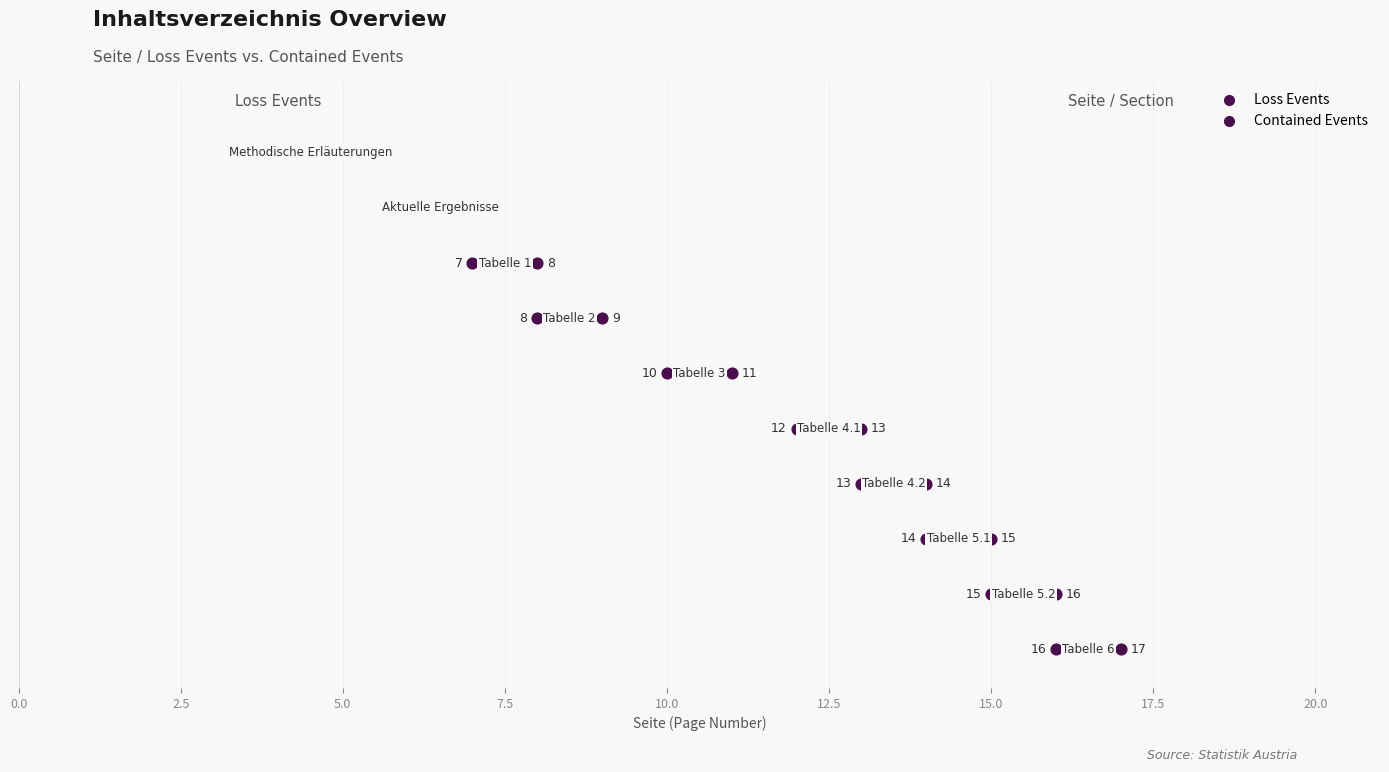

Which series has the largest Y range (max minus min)?

Loss Events